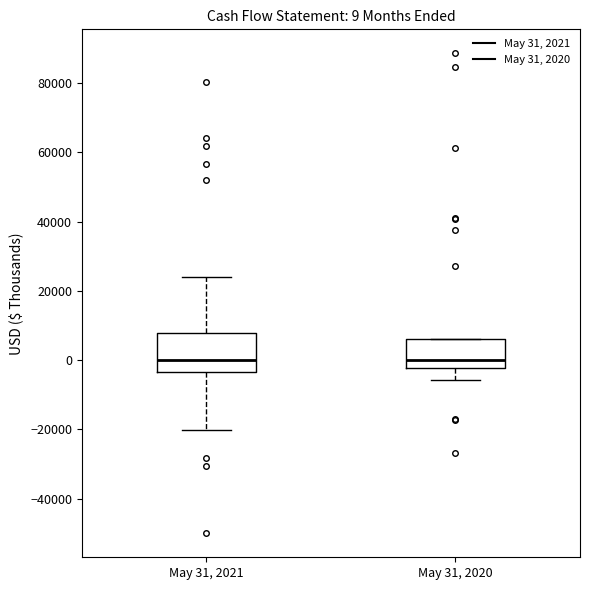

Which box is the tallest, from its lower edge to its upper edge?

May 31, 2021